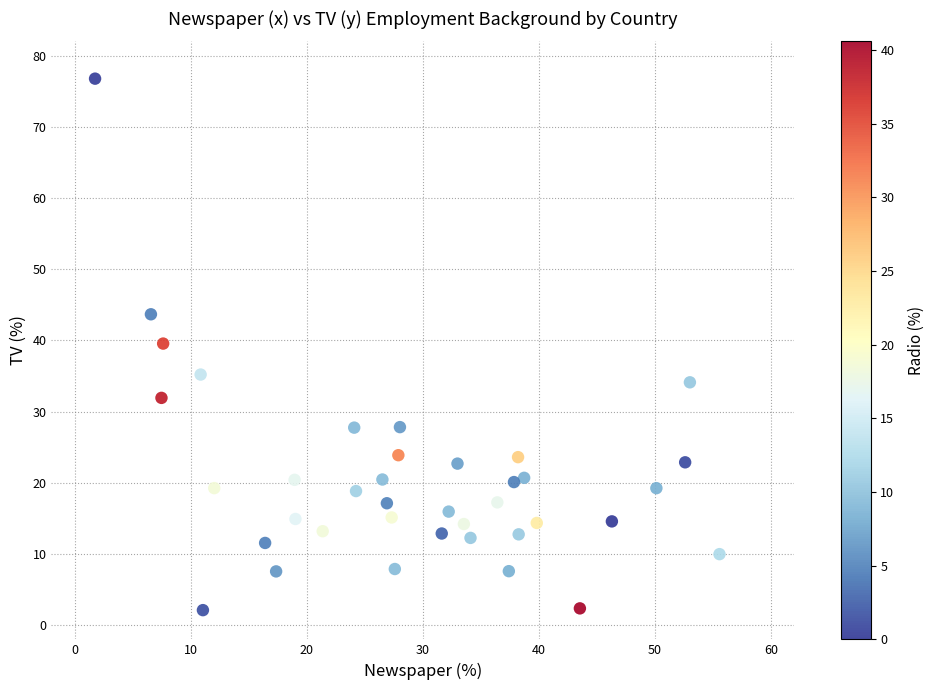

What is the range of Y values (max minus min)?

74.7